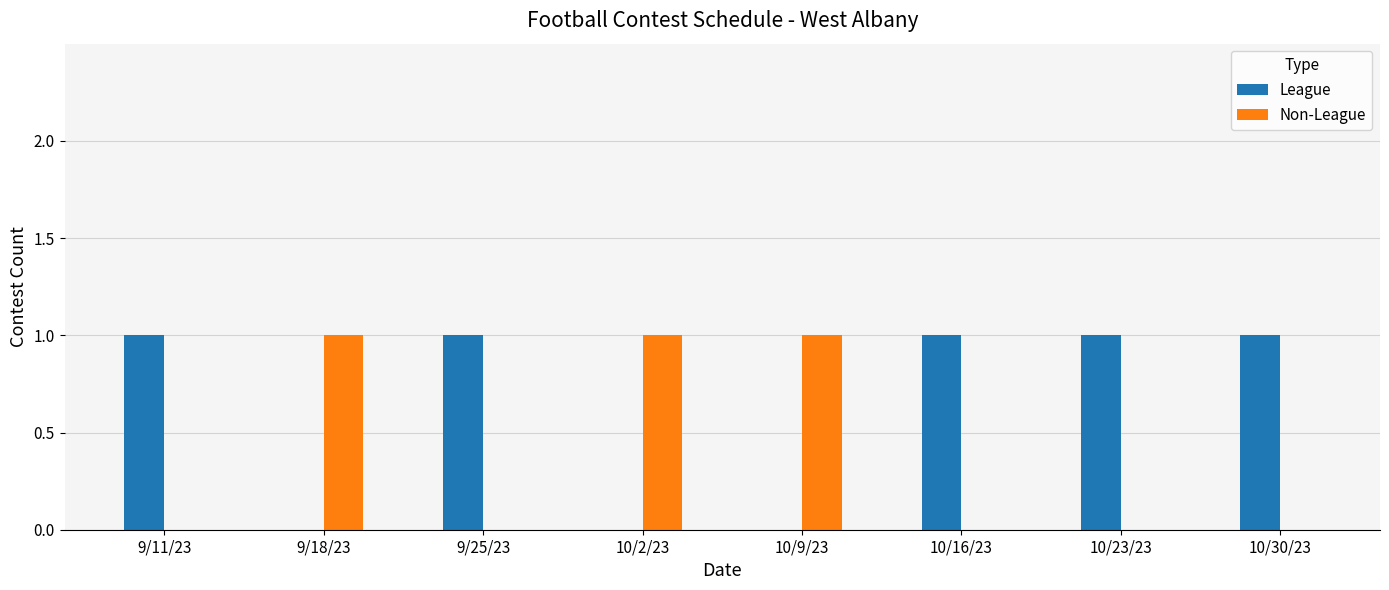

Which series has the largest total across all categories?

League